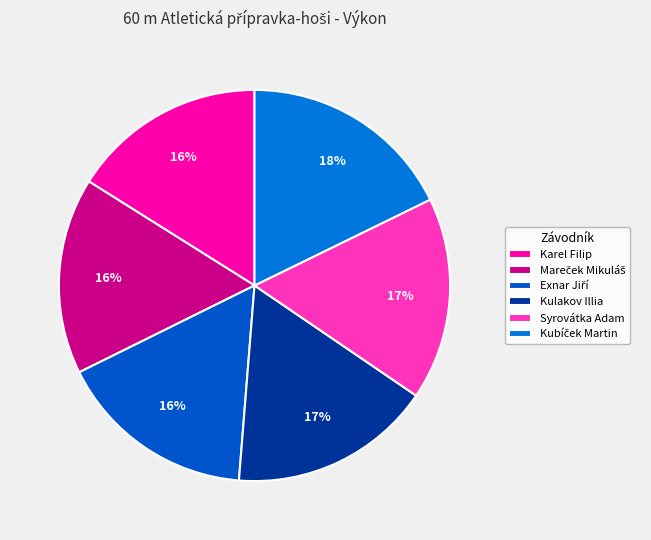

To the nearest percent, what is the combined percentage of Exnar Jiří and Karel Filip?

32%